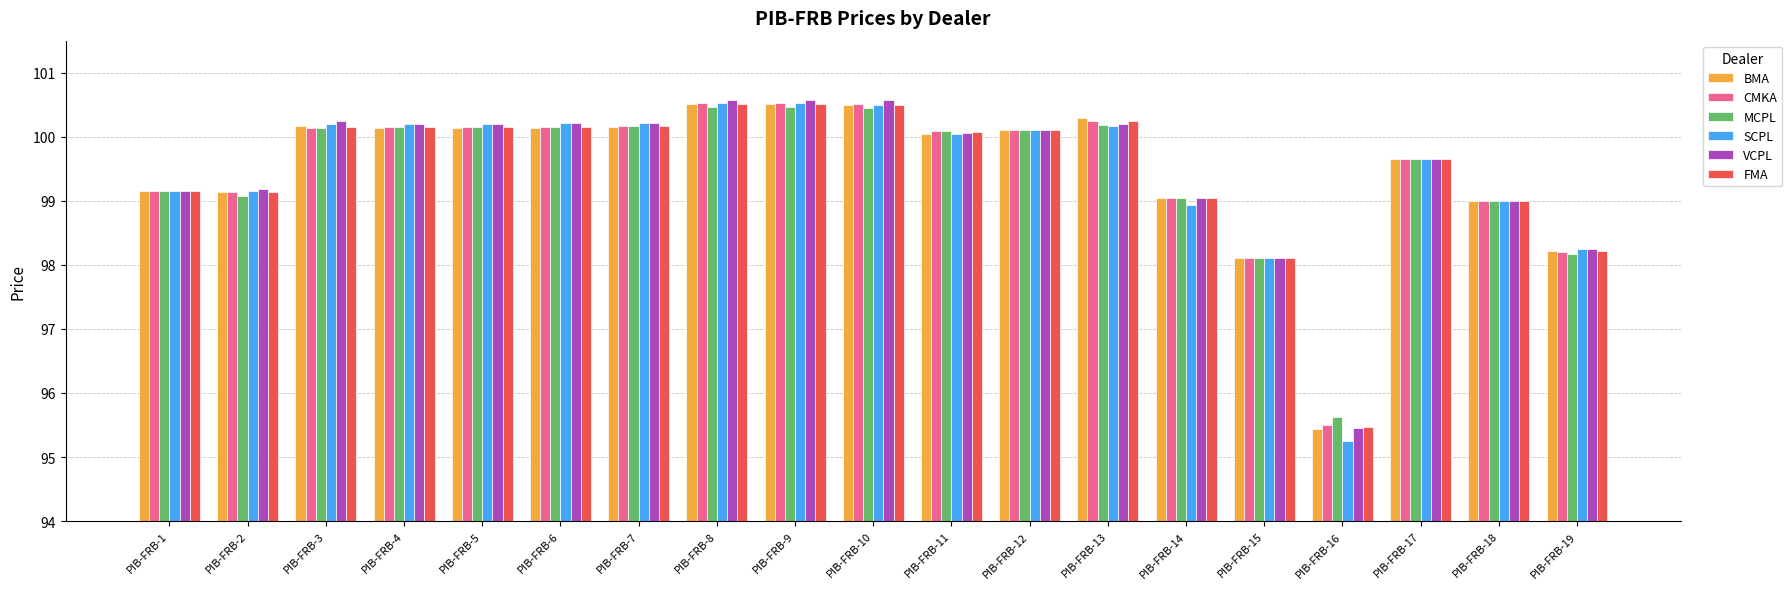

Where does the VCPL series first go above 100?

PIB-FRB-3